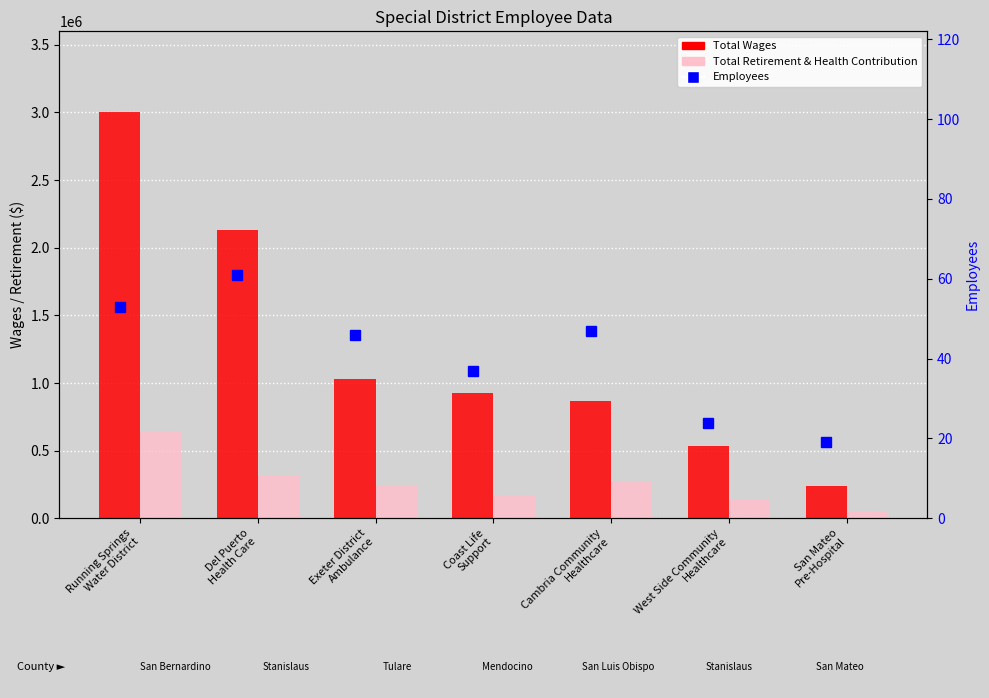

What is the approximate value of Total Wages at Running Springs
Water District?

2999666.0